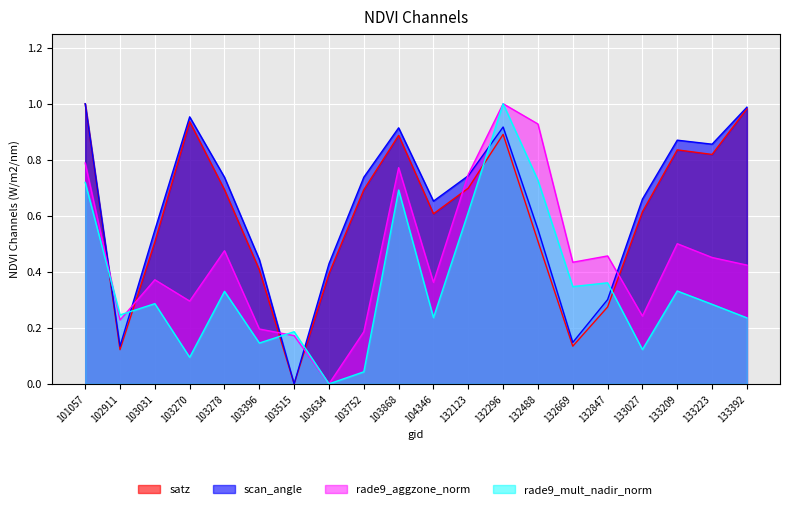

True or false: scan_angle and satz cross at least once.

False